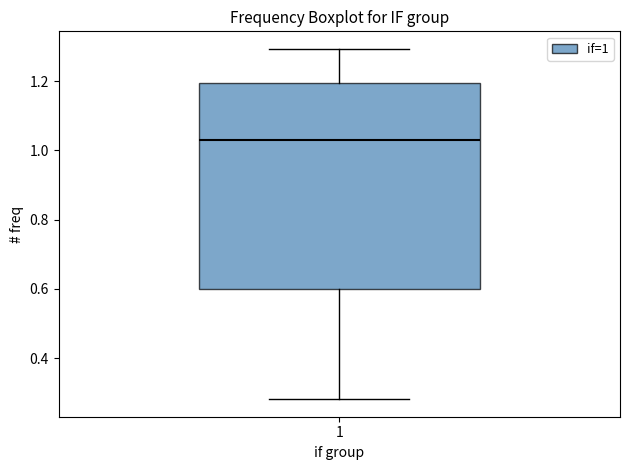

Transcribe this box plot: give where the median line is, the range the box spans, and where the two whiskers end, as read against the y-axis. The values are not printed on the chart, so give them approximately, as read against the axis.

median 1.04, box 0.60 to 1.20, whiskers 0.28 to 1.30